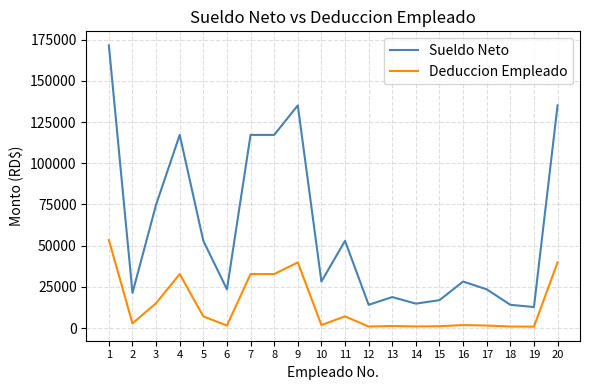

What is the difference between the highest and lowest values at 14?

13849.8